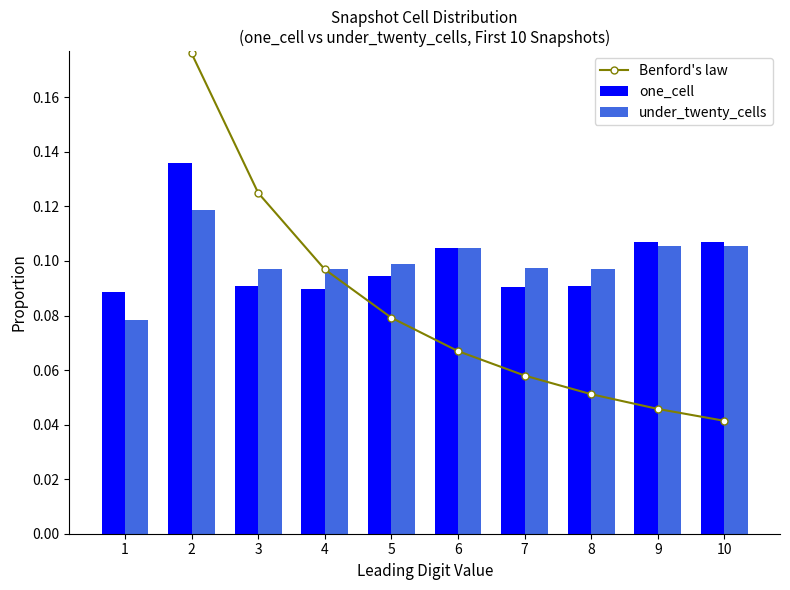

Where is Benford's law nearest to the value 0?

10